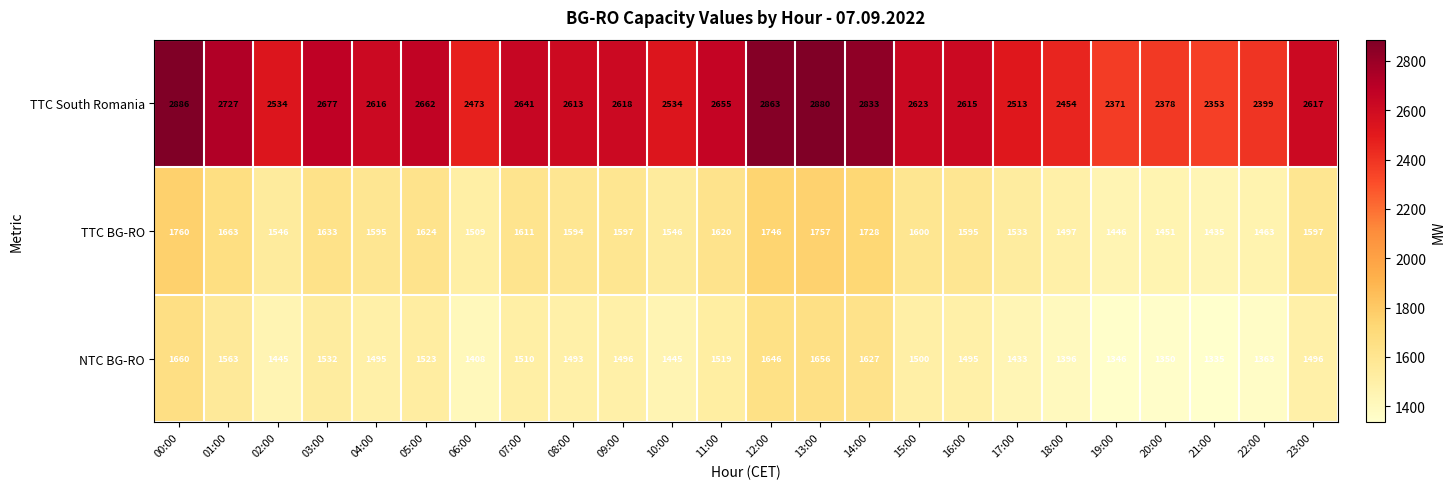

What is the total value across all series at 21:00?

5123